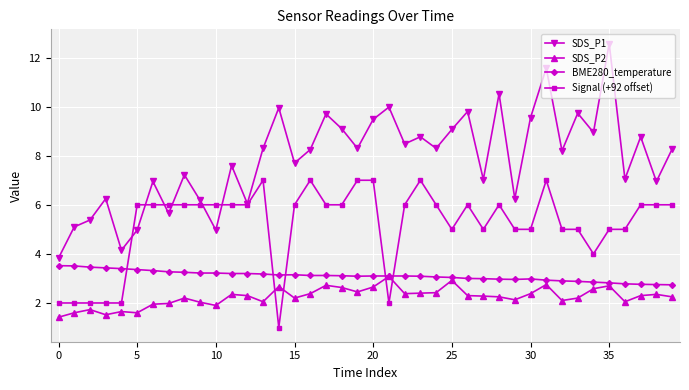

What is the greatest value displayed?

12.6